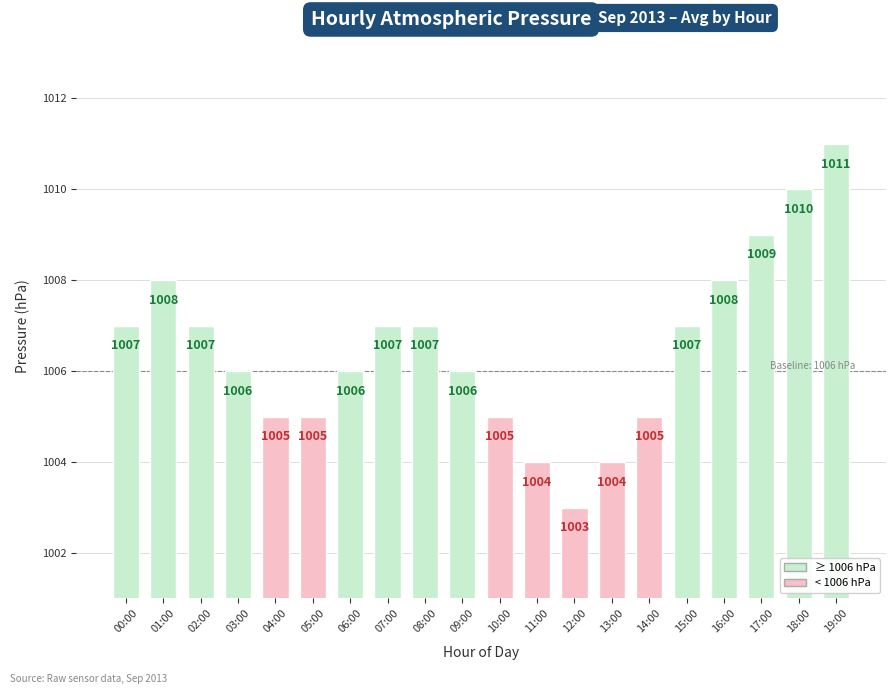

What is the greatest value displayed?

1011